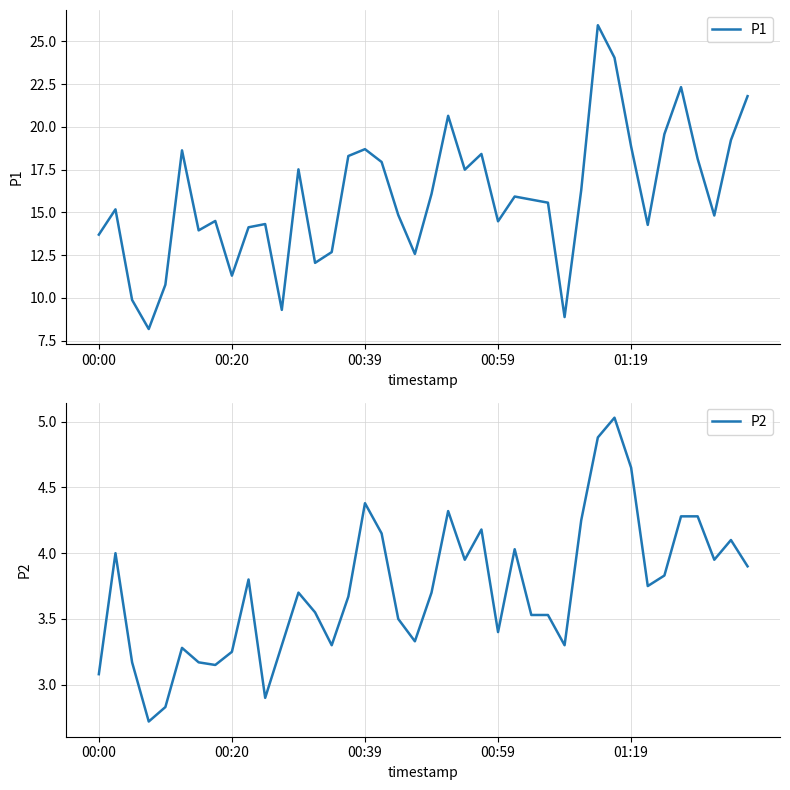

Is it true that P1 equals 24.1 at 10?

False